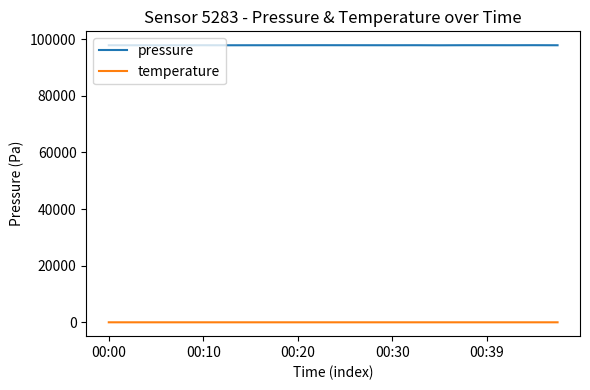

How many values in the pressure series exceed 97895?

10